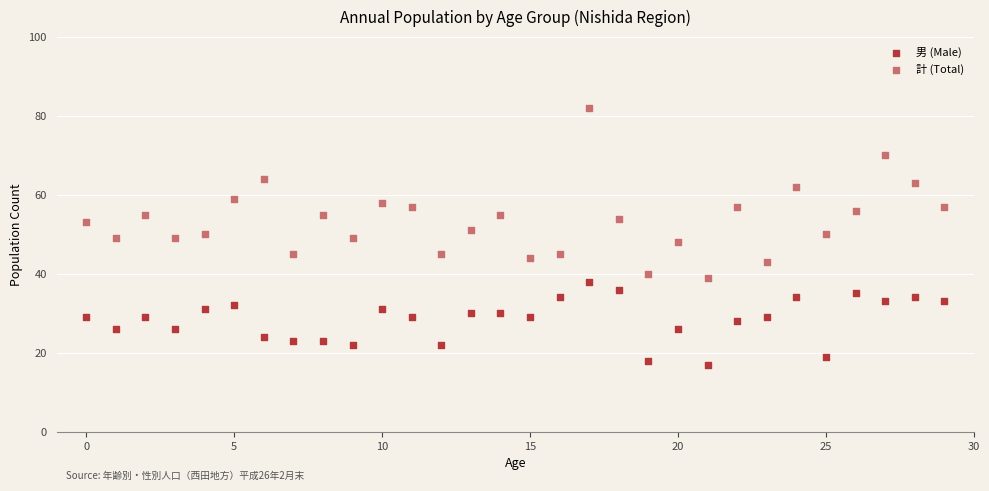

Which series has the largest Y range (max minus min)?

計 (Total)